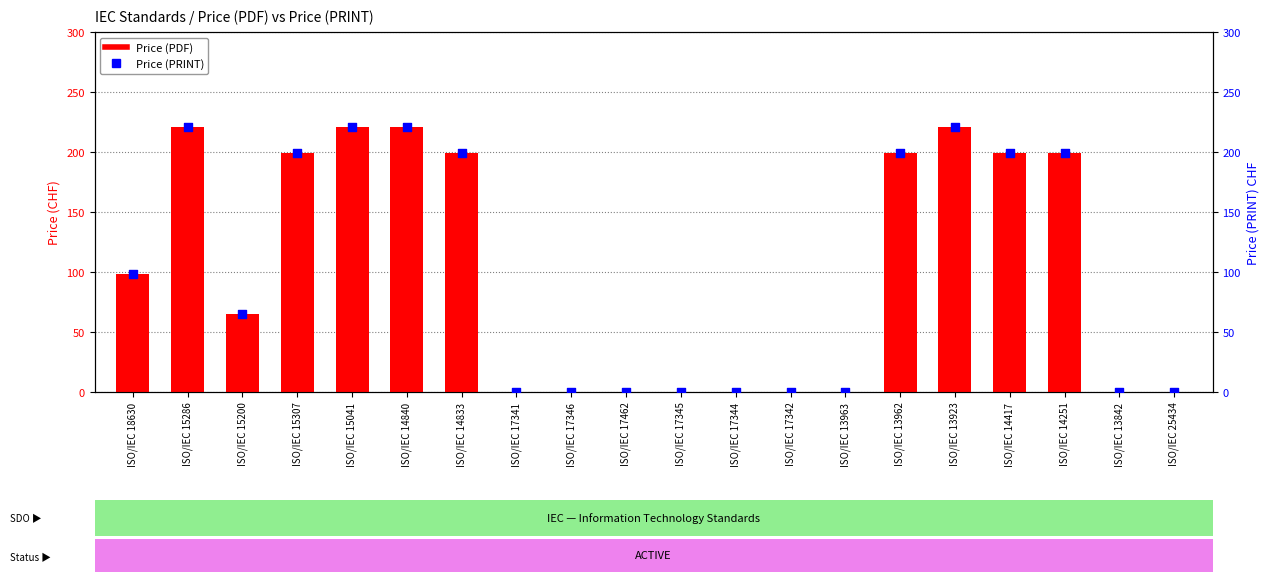

Which series reaches the maximum Y coordinate?

Price (PDF)